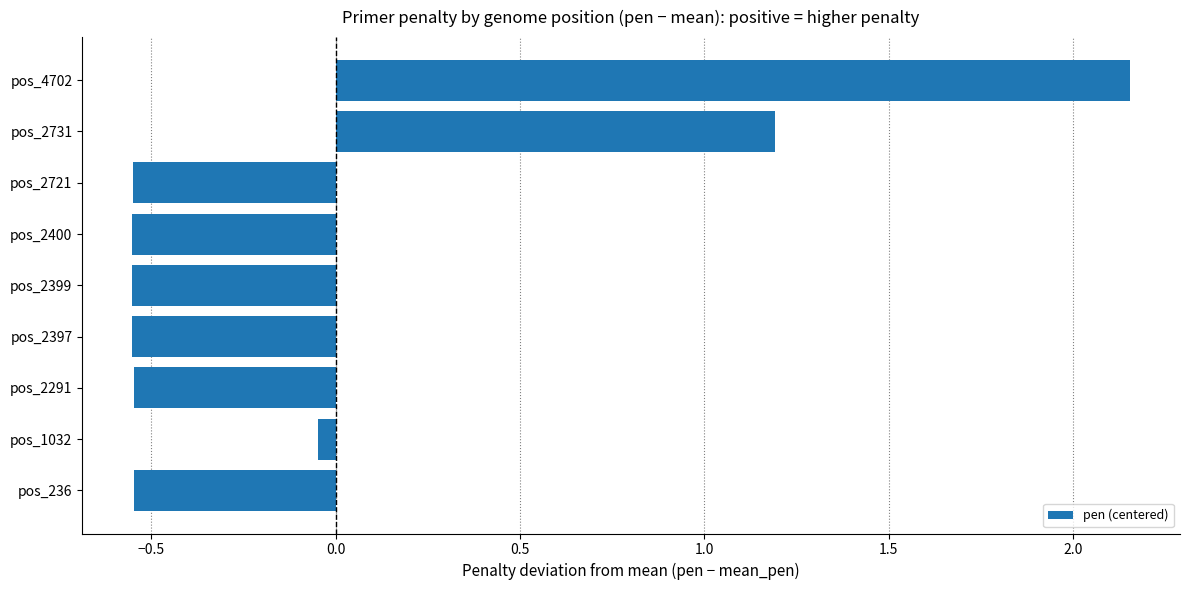

Which category has the highest value across all series?

pos_4702